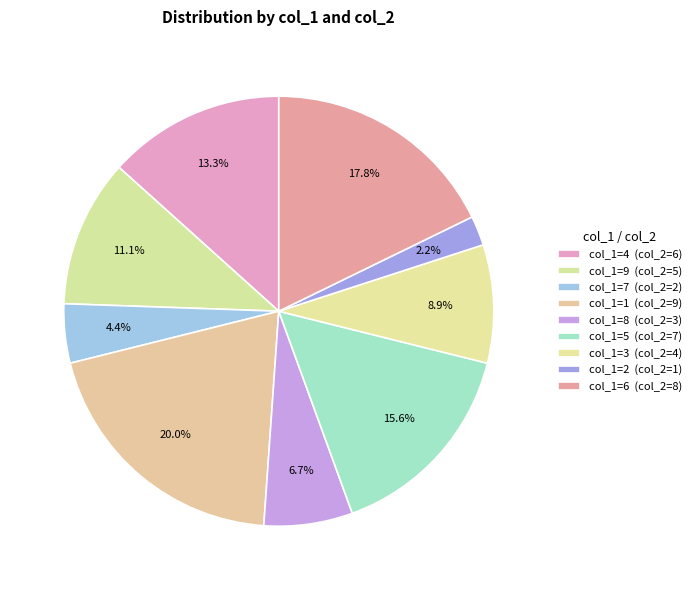

What percentage is NOT represented by col_1=7?

95.6%